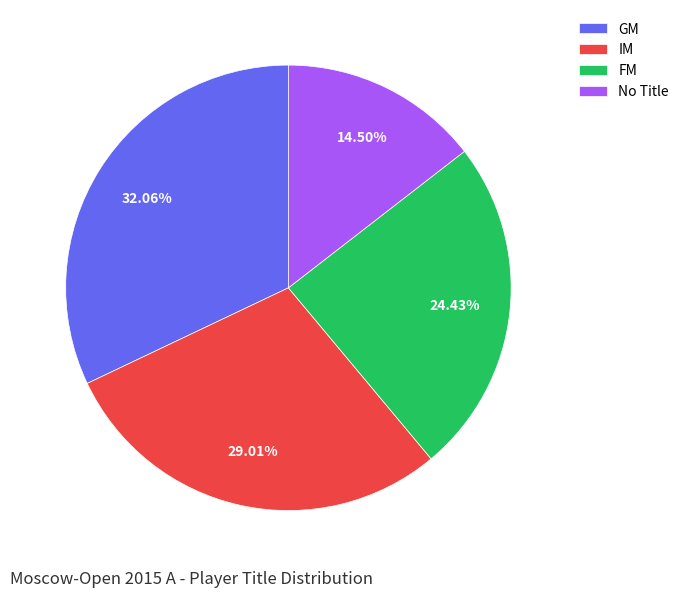

Which category has the smallest portion of the pie?

No Title